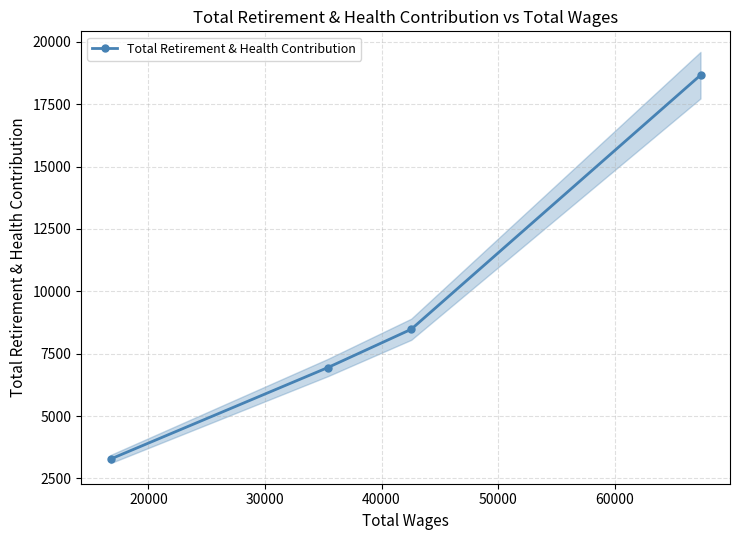

What is the value of the Total Retirement & Health Contribution point at the 3rd from the left?

8479